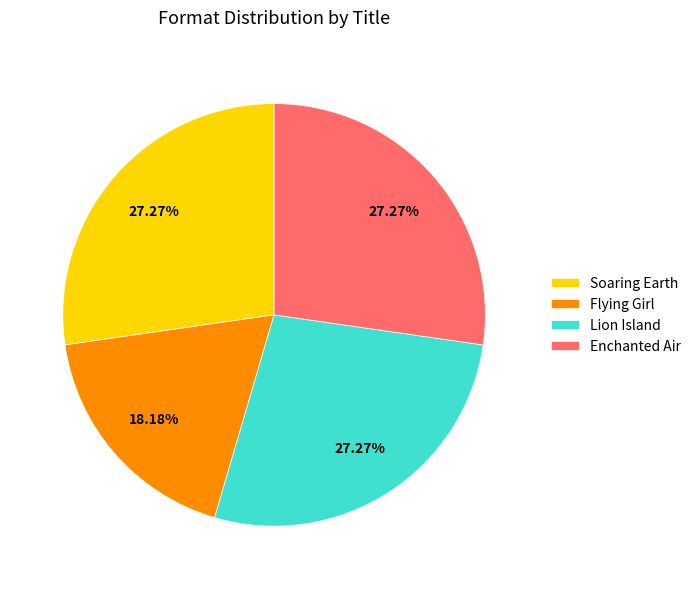

Combined, what portion of the pie is Enchanted Air and Soaring Earth?

54.5%